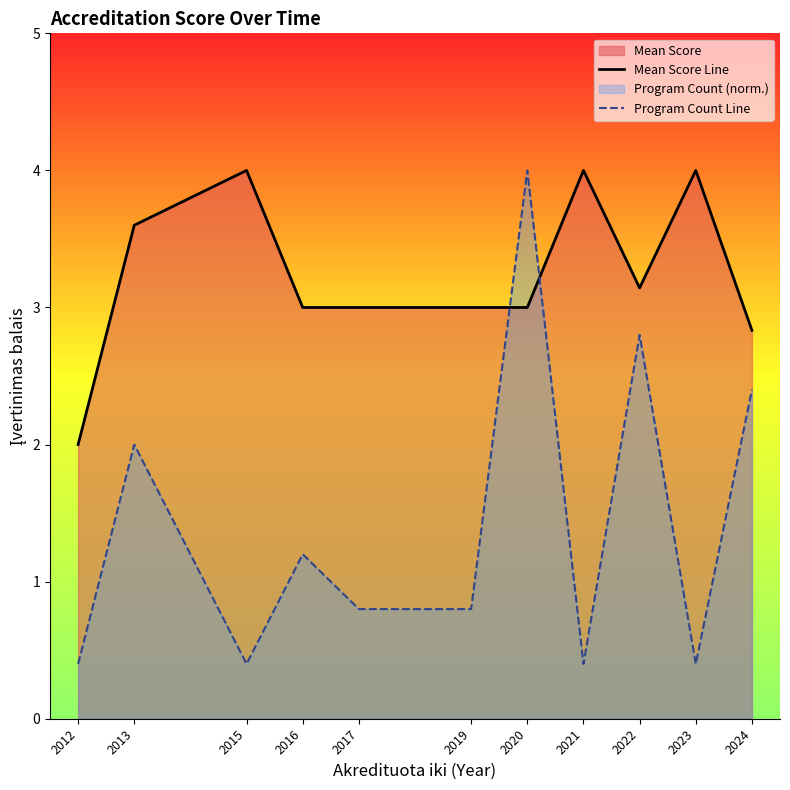

Between 2017 and 2024, which series saw the biggest shift?

Program Count Line